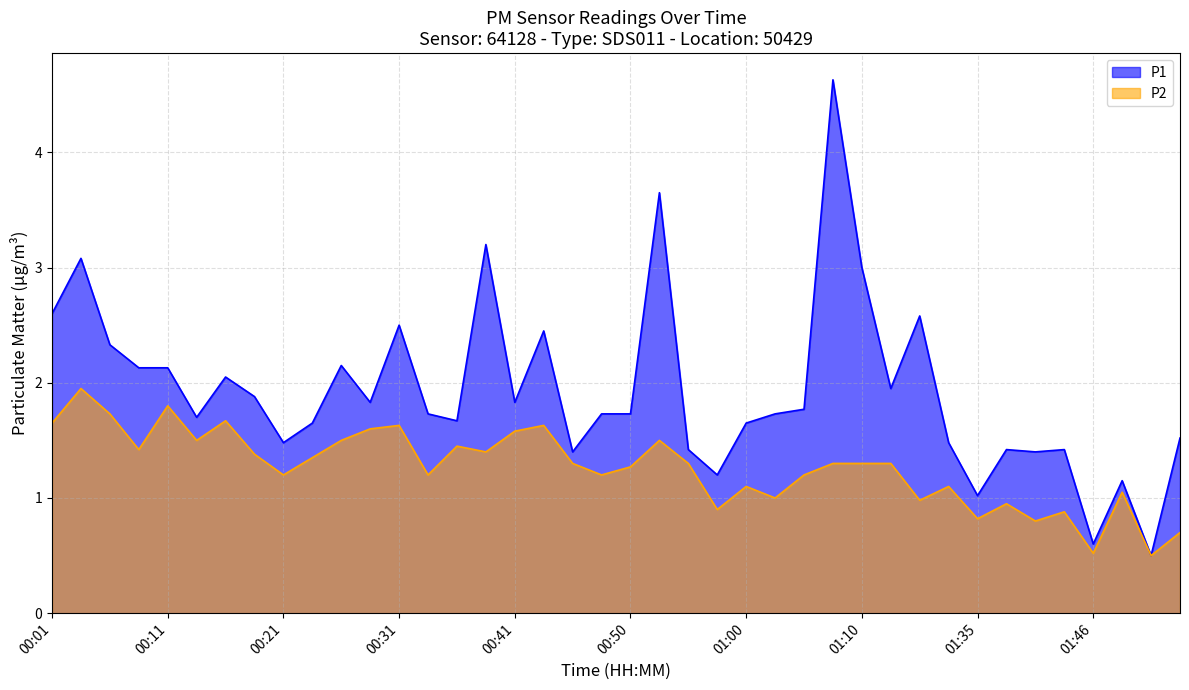

At how many categories does at least one series exceed 3?

4